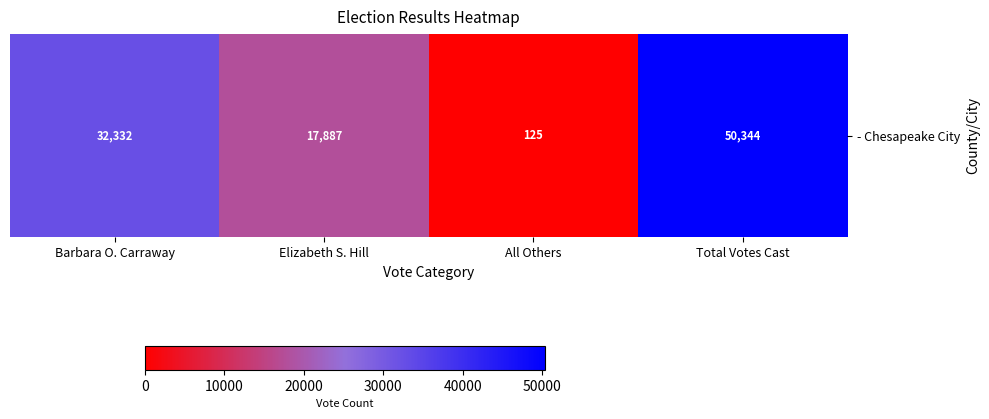

The chart shows a value of 6510 at Elizabeth S. Hill. True or false?

False